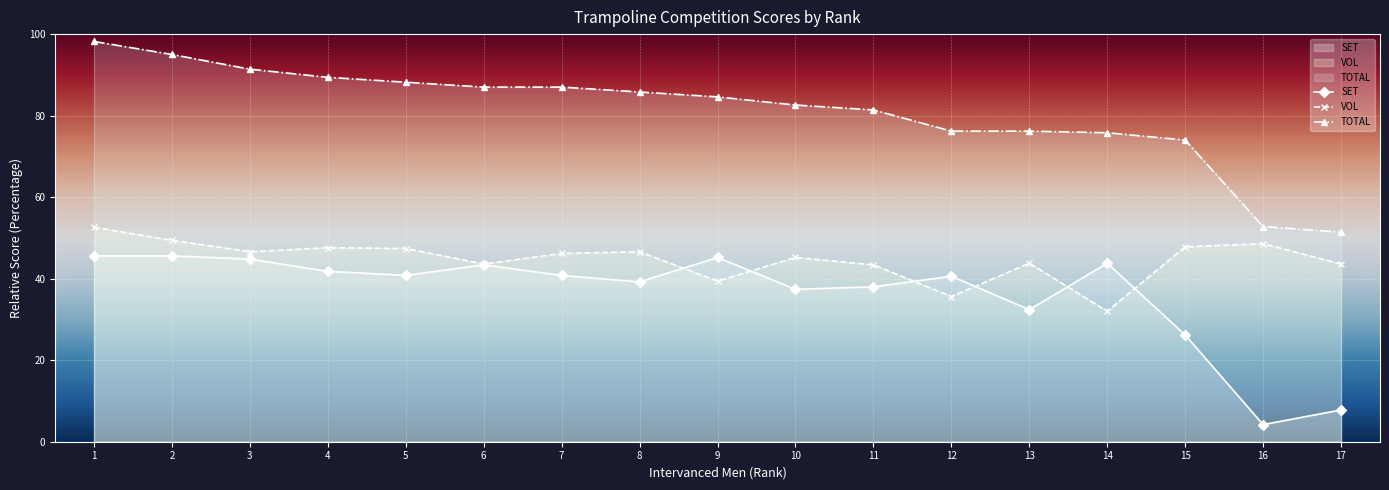

True or false: VOL has a value of 19.9 at 8.

False